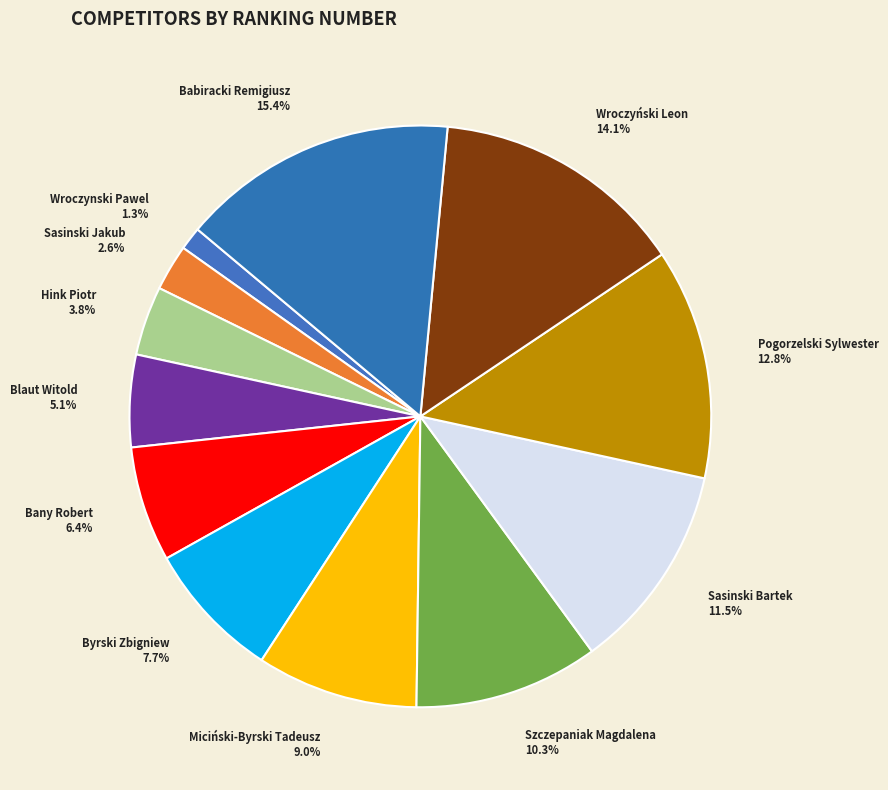

How many slices are in this pie chart?

12